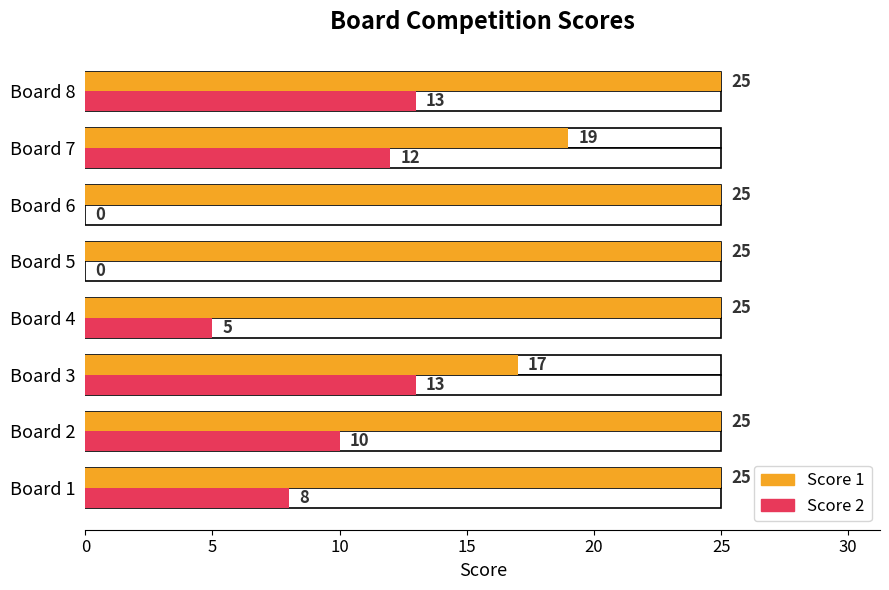

Is it true that Score 1 equals 25 at Board 1?

True